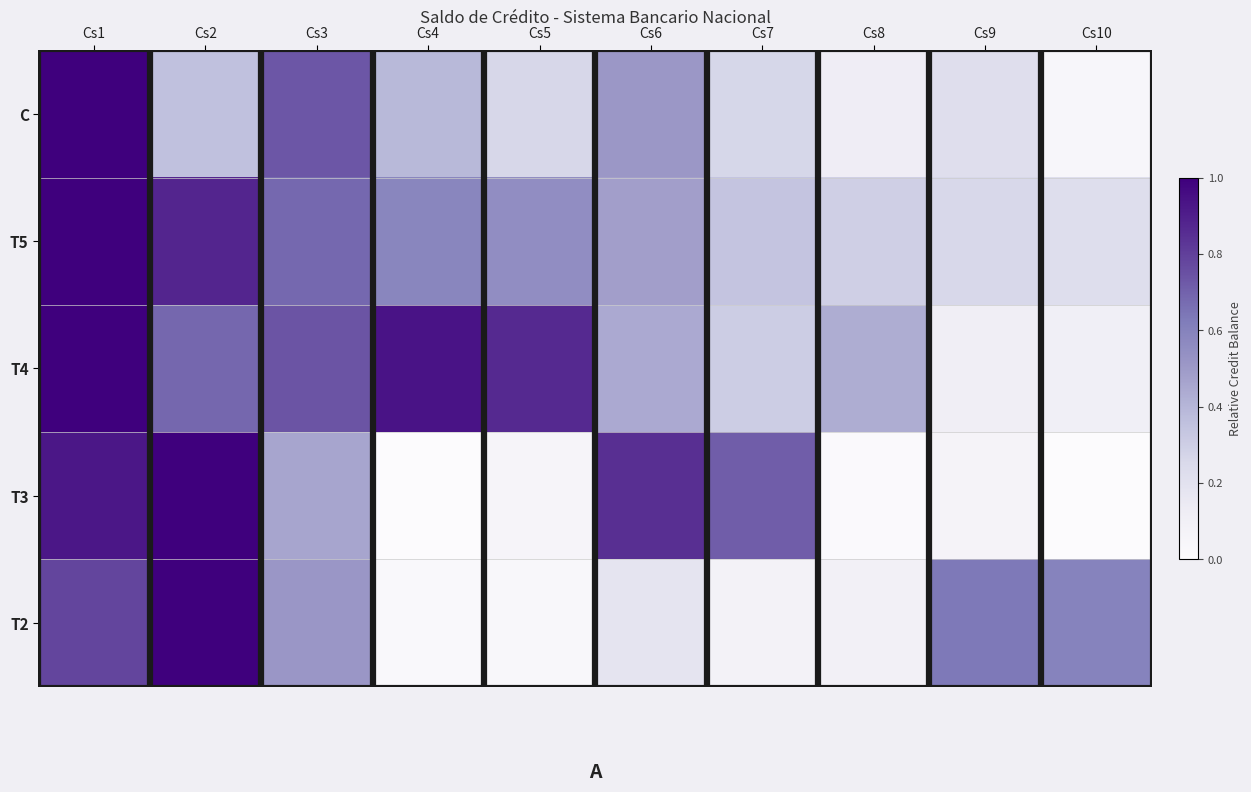

Which series has the largest total across all categories?

T4